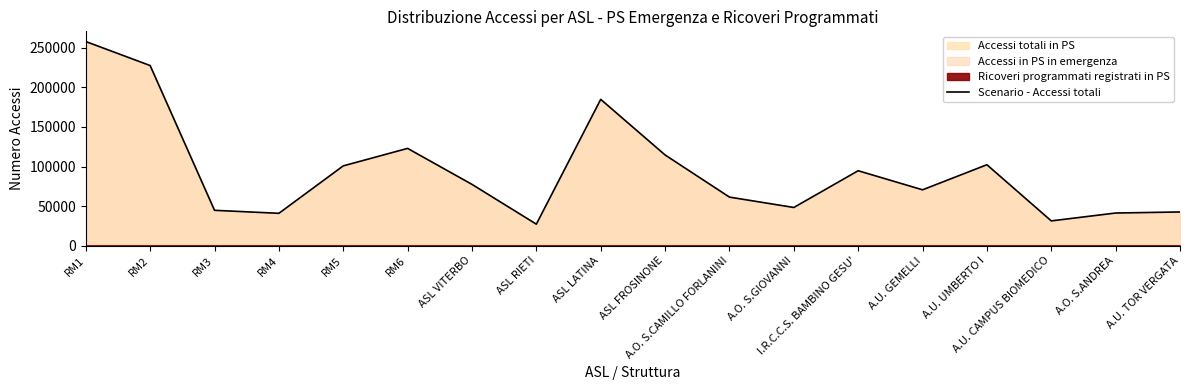

What is the label of the 14th point from the right?

RM5